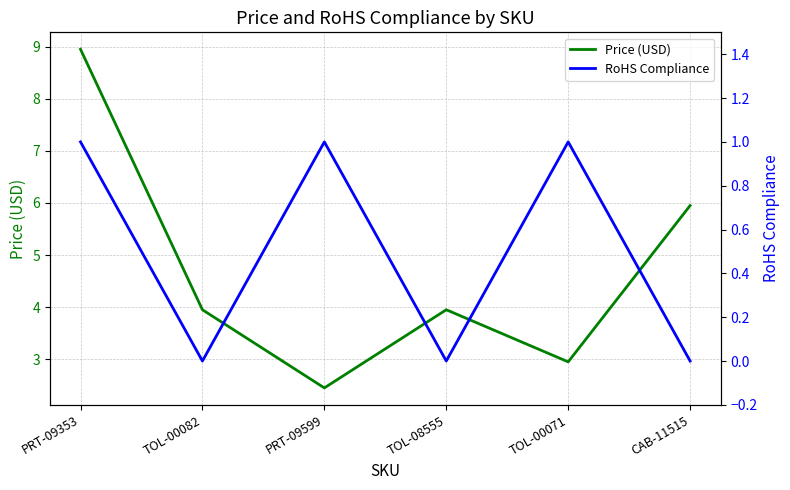

At which label does RoHS Compliance reach its peak?

PRT-09353